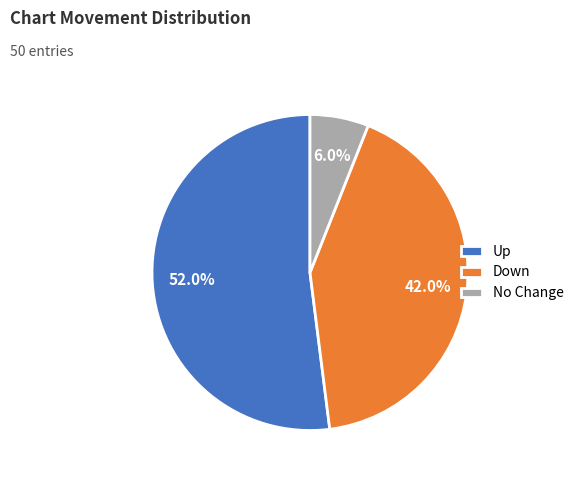

Does No Change account for over 50% of the chart?

No